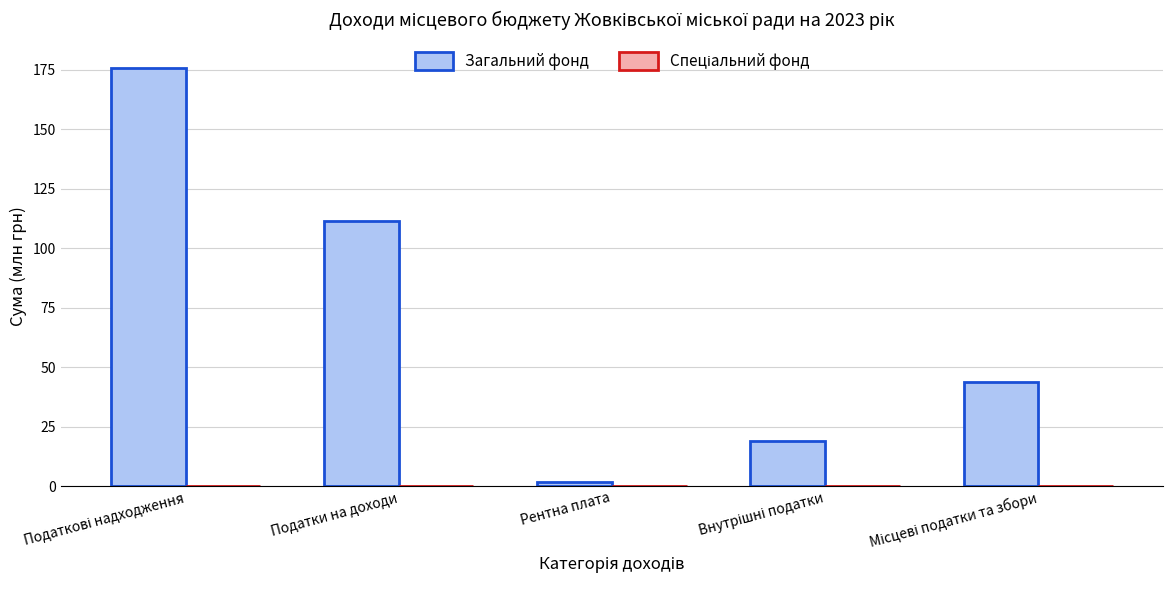

Read the Загальний фонд value at Податки на доходи.

111.4